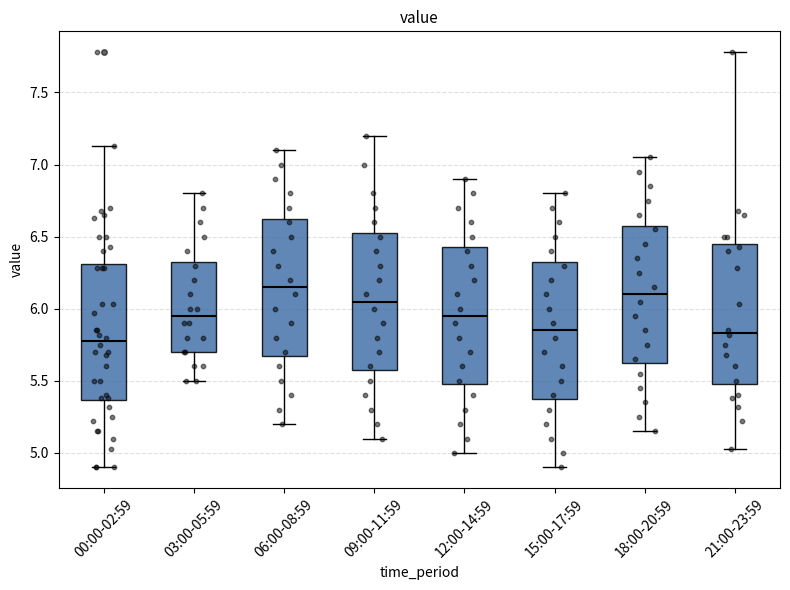

Which box's median line is the lowest?

00:00-02:59